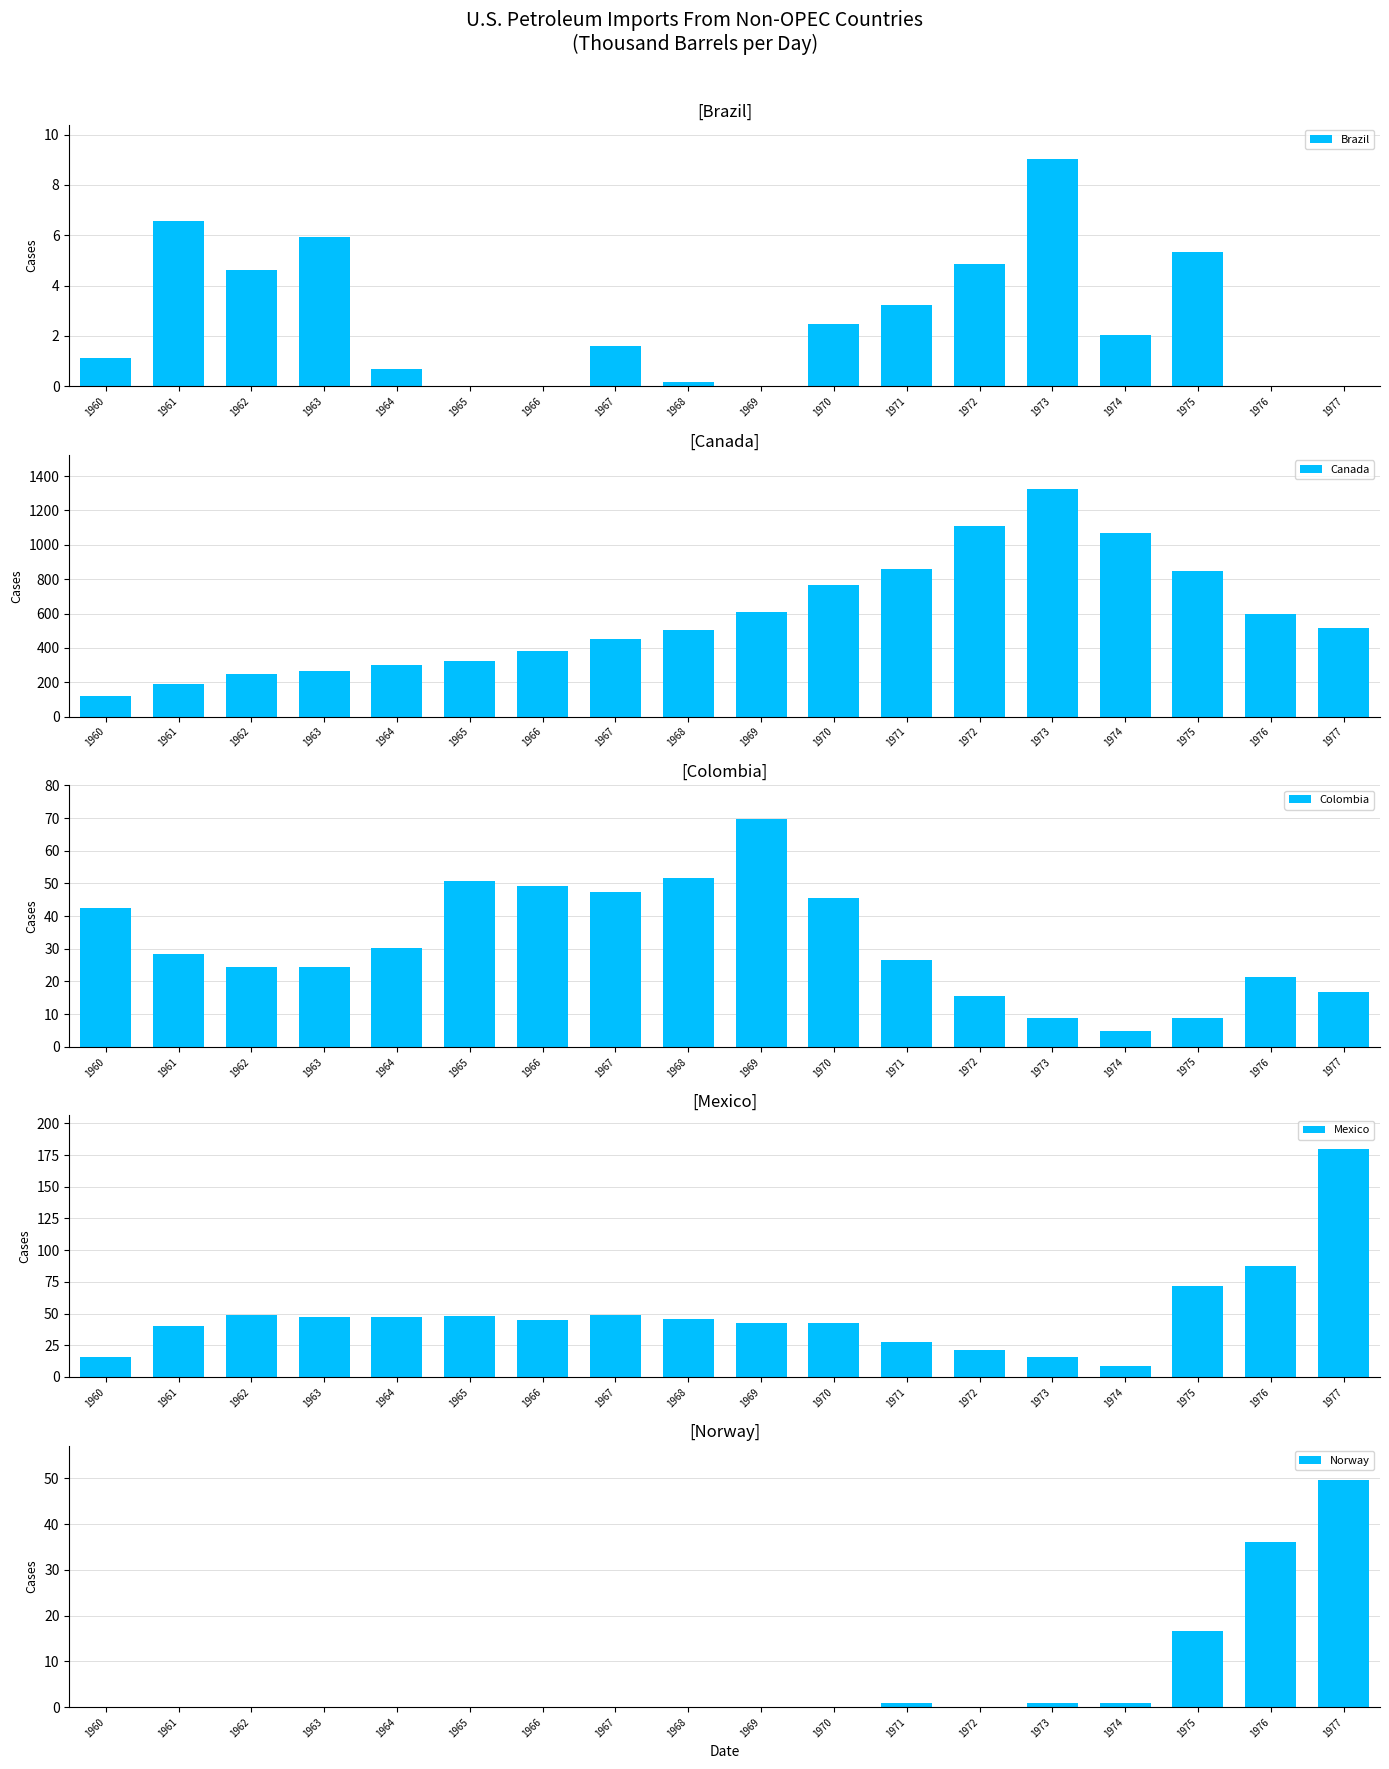

Reading left to right, extract all data points from this chart.

Brazil: 1960=1.1	1961=6.6	1962=4.6	1963=5.9	1964=0.7	1965=0.0	1966=0.0	1967=1.6	1968=0.2	1969=0.0	1970=2.5	1971=3.2	1972=4.9	1973=9.0	1974=2.0	1975=5.3	1976=0.0	1977=0.0
Canada: 1960=120.4	1961=190.1	1962=250.1	1963=265.0	1964=298.7	1965=323.3	1966=383.9	1967=449.8	1968=506.5	1969=607.6	1970=766.4	1971=857.1	1972=1108.2	1973=1324.8	1974=1069.5	1975=846.4	1976=599.3	1977=516.9
Colombia: 1960=42.4	1961=28.3	1962=24.5	1963=24.4	1964=30.3	1965=50.7	1966=49.1	1967=47.5	1968=51.5	1969=69.7	1970=45.5	1971=26.5	1972=15.5	1973=8.8	1974=4.9	1975=8.8	1976=21.3	1977=16.7
Mexico: 1960=15.9	1961=39.9	1962=48.8	1963=47.6	1964=47.1	1965=47.9	1966=45.3	1967=48.8	1968=45.4	1969=42.7	1970=42.3	1971=27.4	1972=21.1	1973=15.7	1974=8.5	1975=71.4	1976=87.2	1977=179.4
Norway: 1960=0.0	1961=0.0	1962=0.0	1963=0.0	1964=0.0	1965=0.0	1966=0.0	1967=0.0	1968=0.0	1969=0.0	1970=0.0	1971=1.0	1972=0.0	1973=1.0	1974=0.9	1975=16.5	1976=36.0	1977=49.7